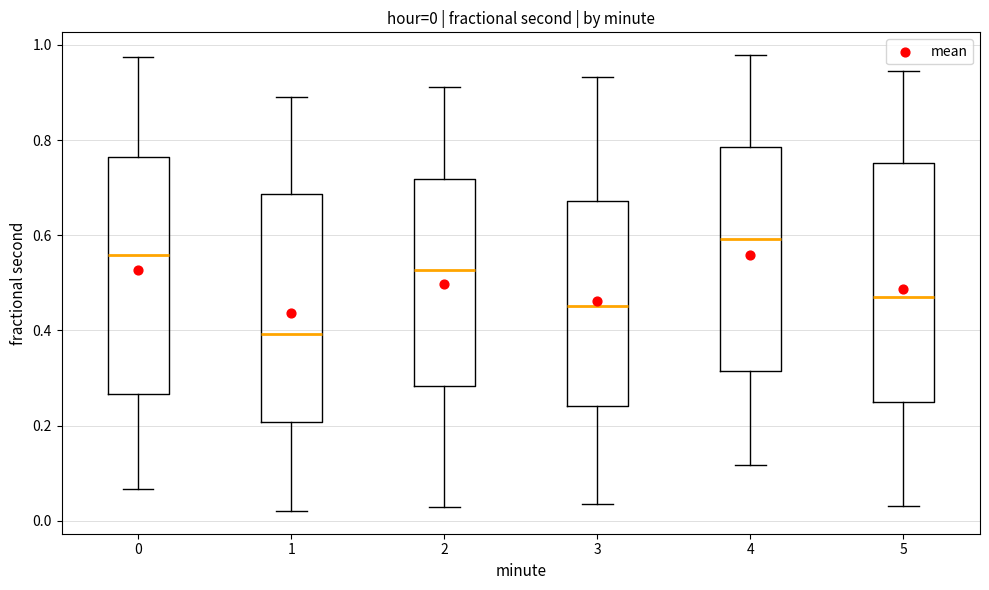

Which box has the highest median line?

4